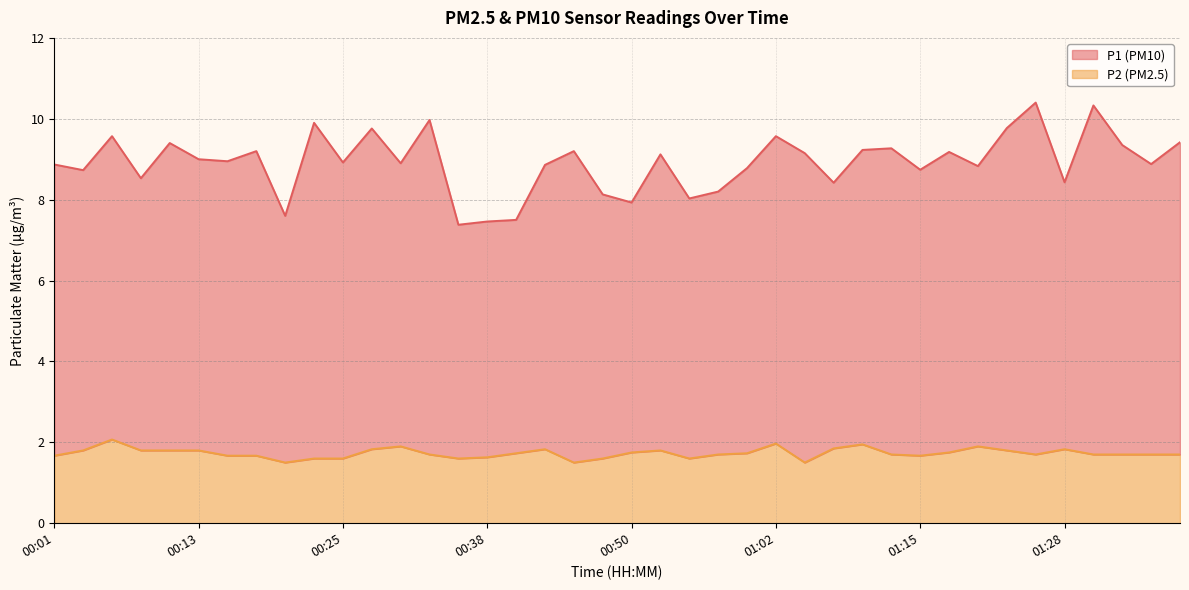

Count the number of data series in this chart.

2